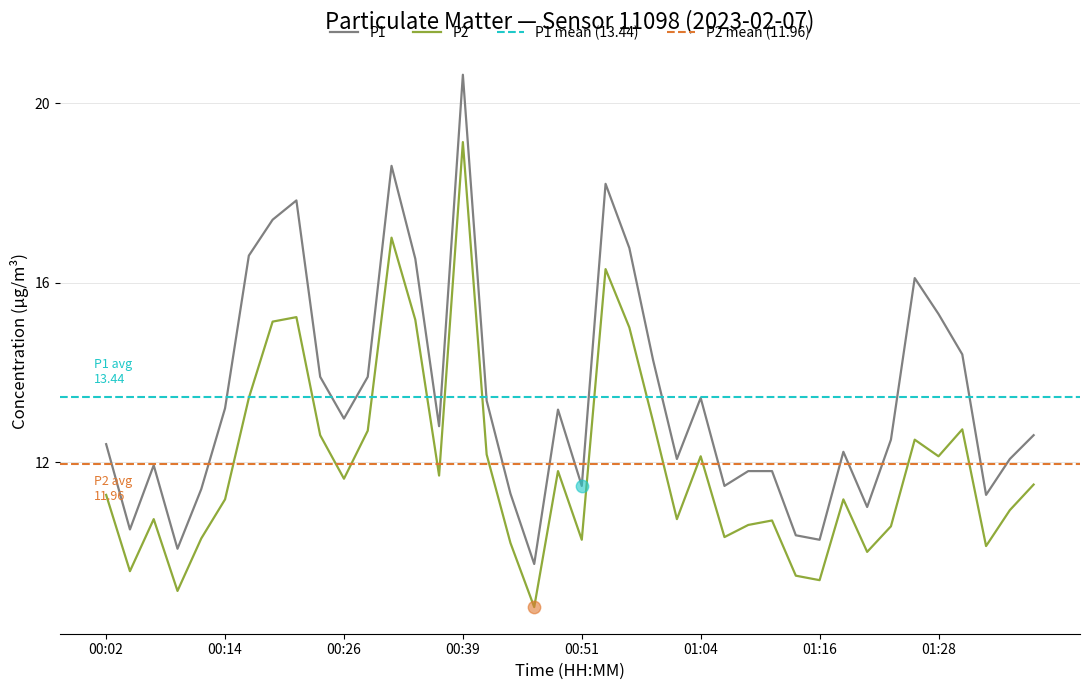

Which series reaches the maximum Y coordinate?

P1